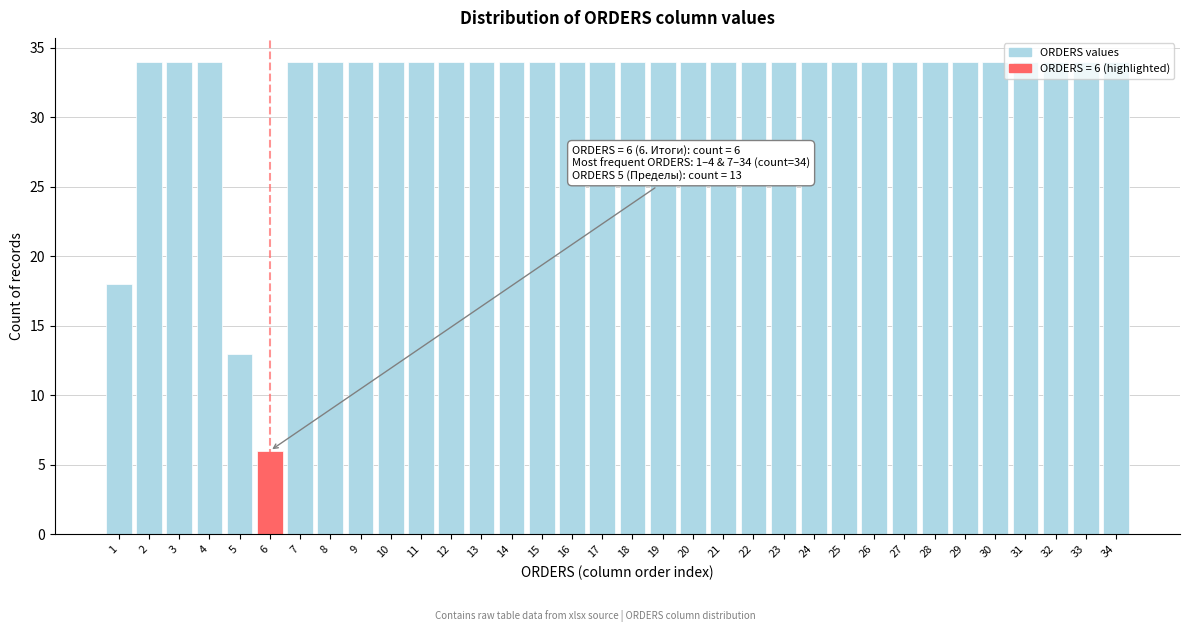

What is the average value?

32